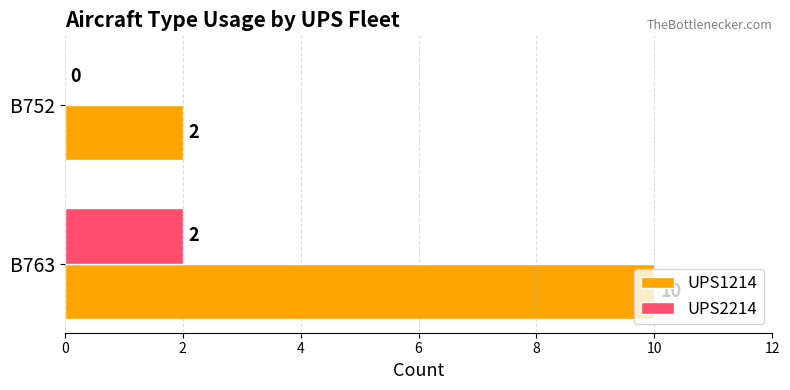

Which series has the largest total across all categories?

UPS1214